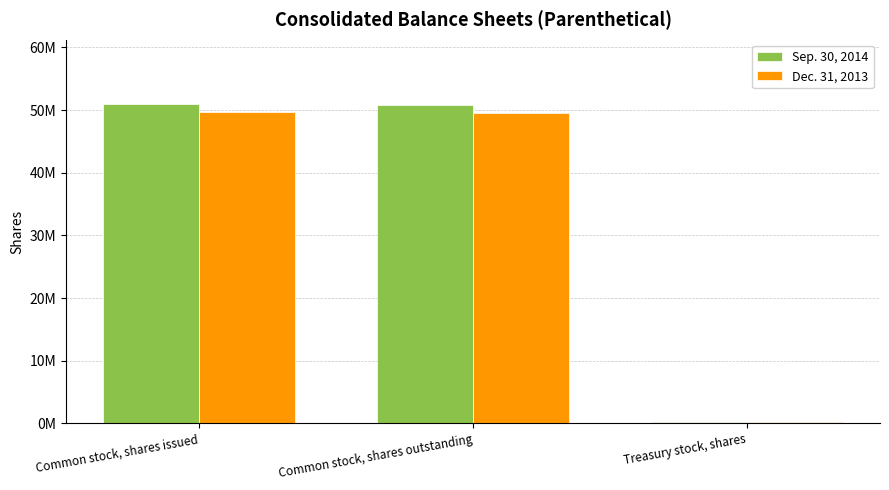

Are the bars horizontal?

No